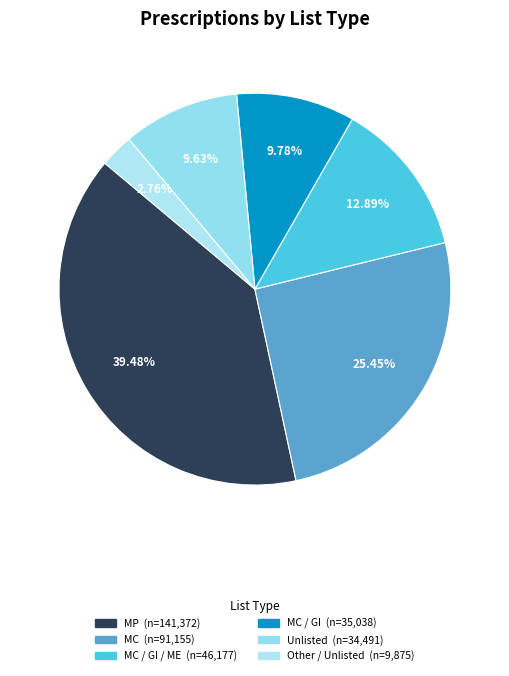

Which slice is the largest?

MP